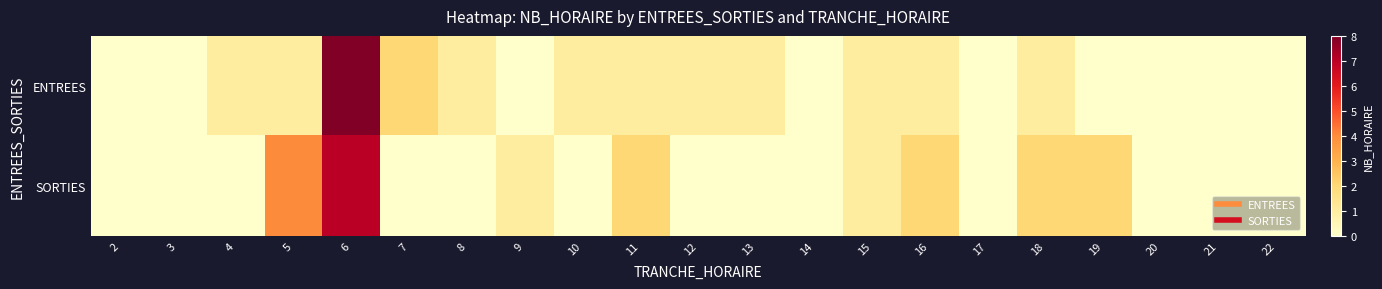

Which category has the lowest value across all series?

2